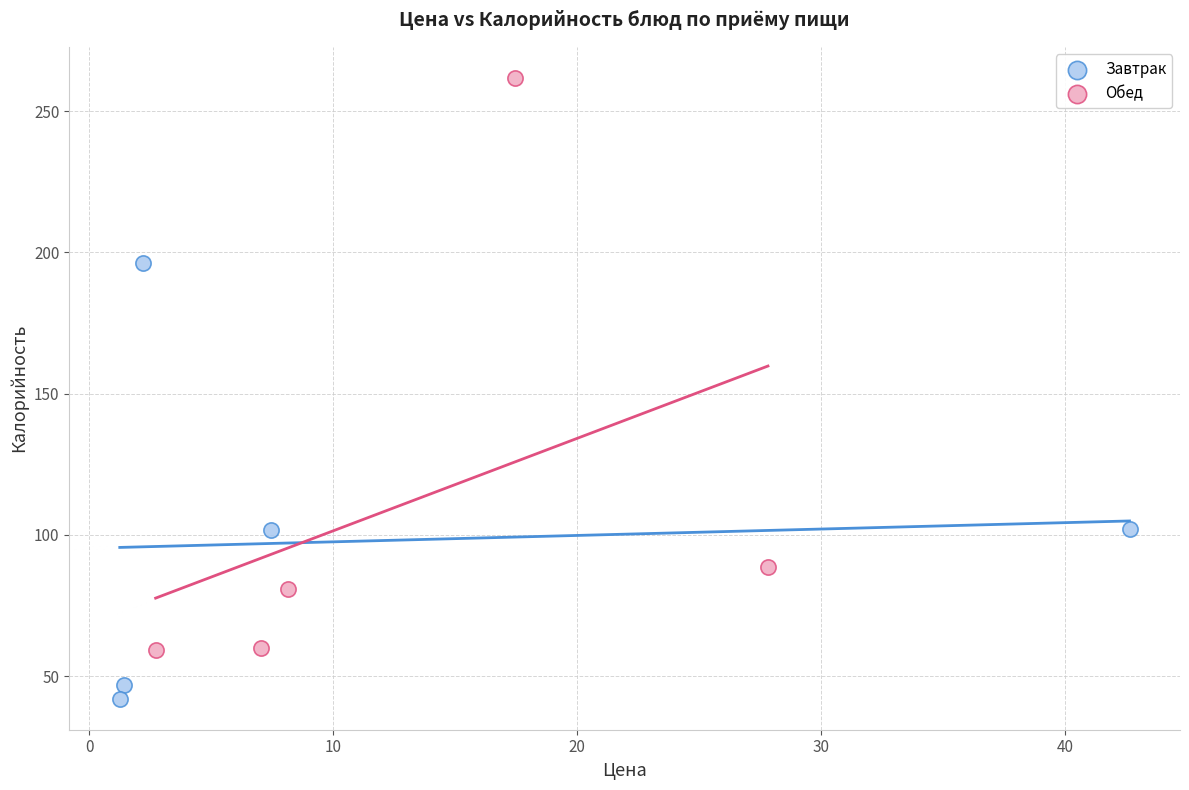

Which series reaches the minimum Y coordinate?

Завтрак